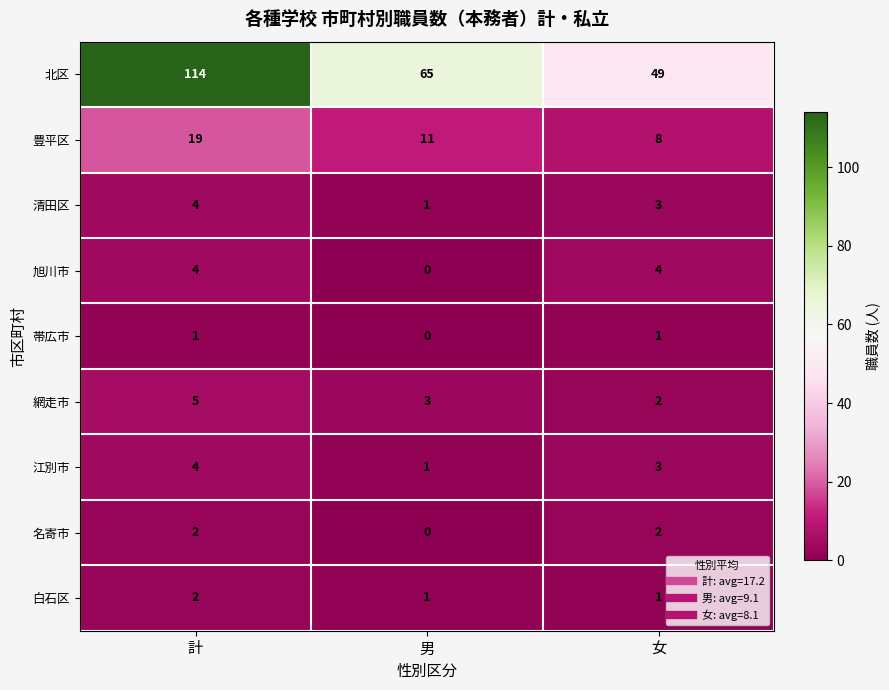

How many series are shown in this chart?

9